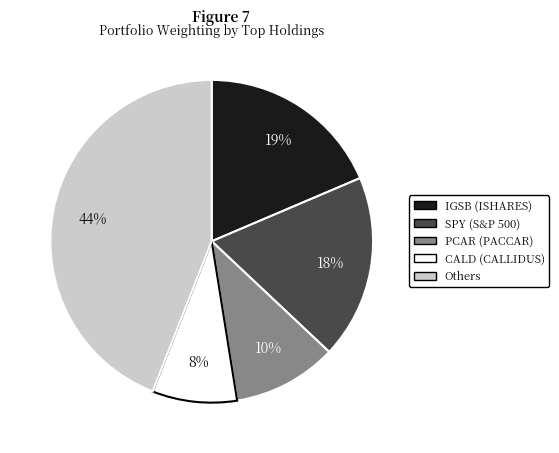

Does any single category account for the majority?

No